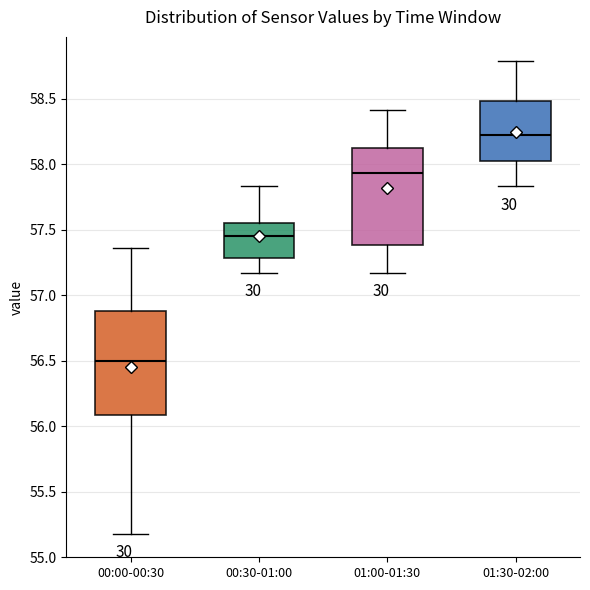

Which box's median line is the highest?

01:30-02:00